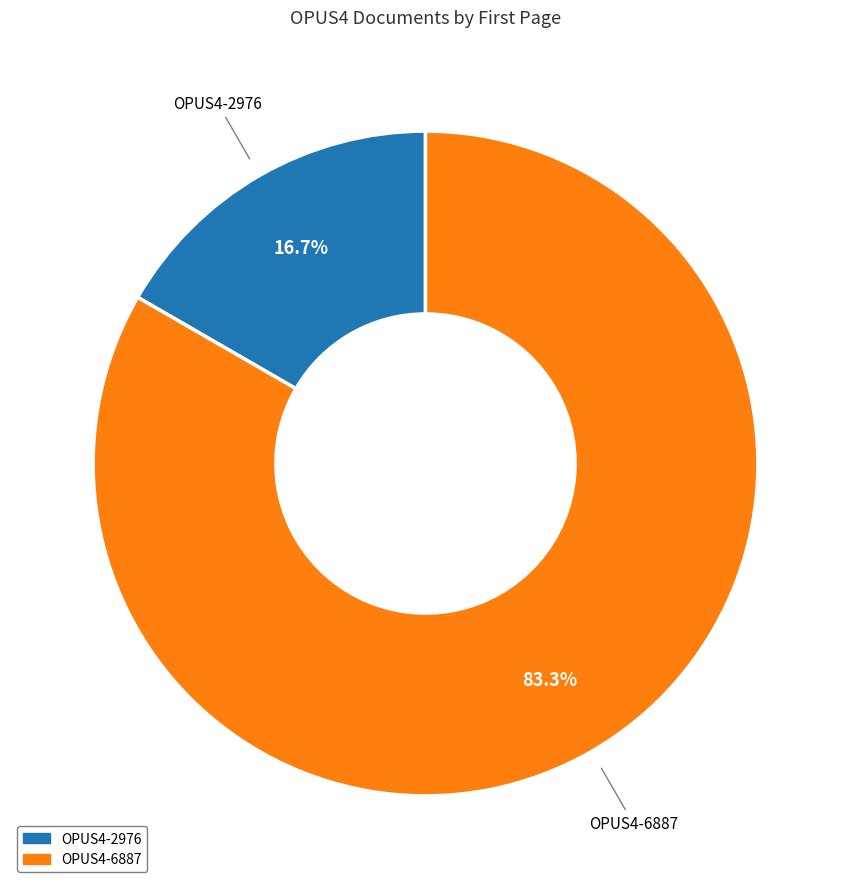

Which category has the biggest portion of the pie?

OPUS4-6887